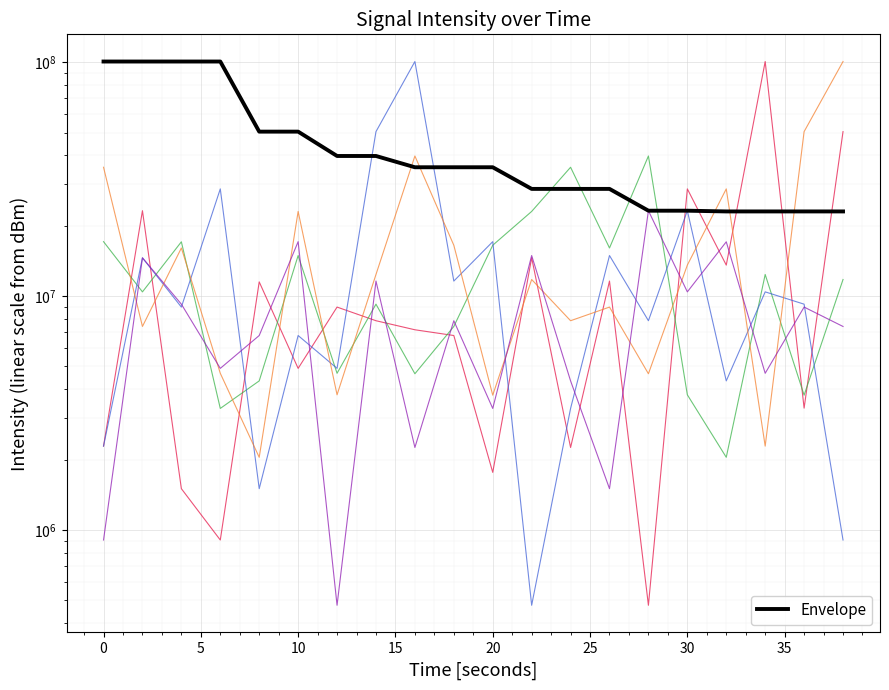

At how many categories does at least one series exceed 49232322?

11